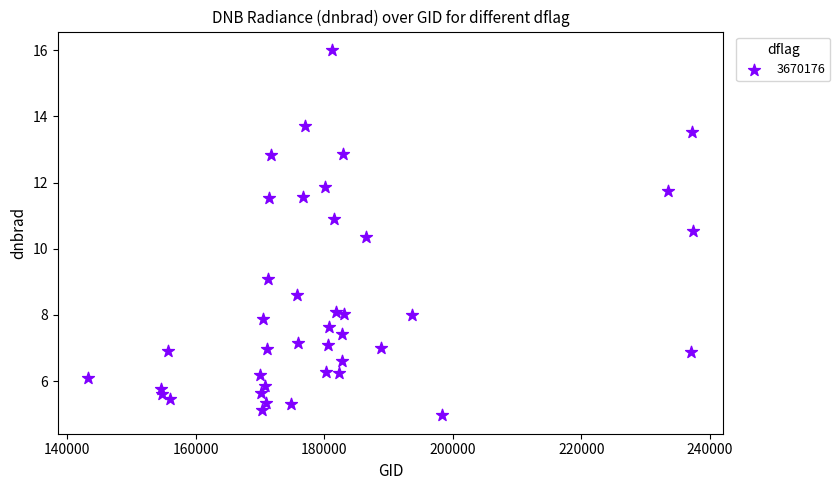

What Y value in the scatter plot is closest to 10?

10.4